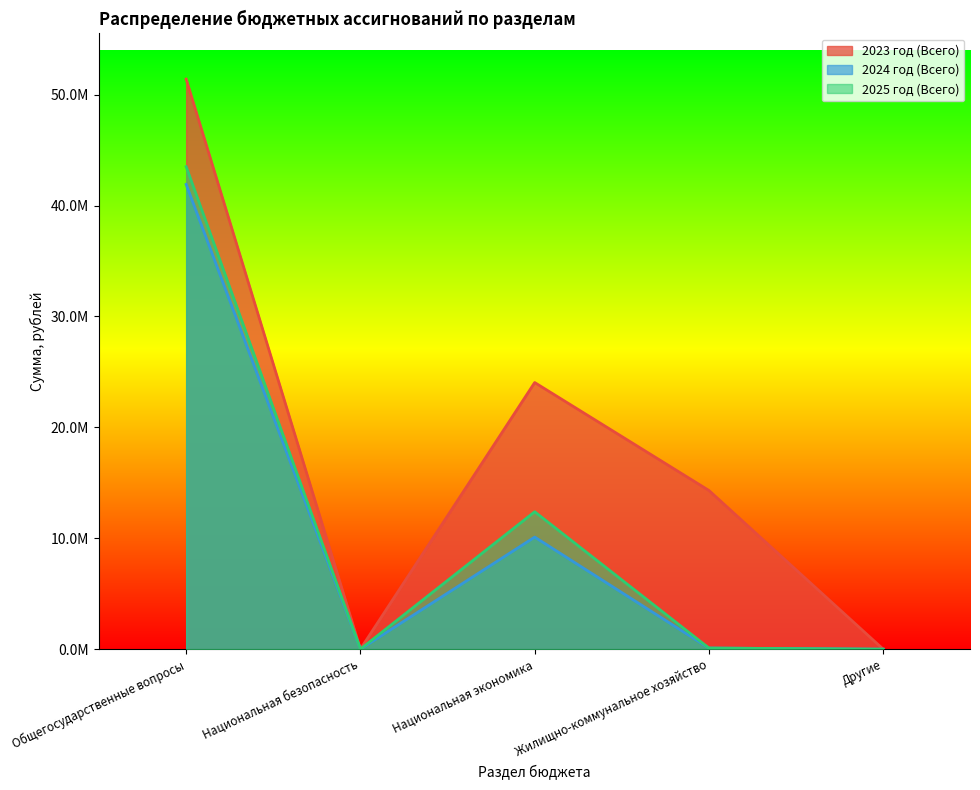

Reading right to left, what are all the values shown in this chart?

2023 год (Всего): 0.0	14308674.9	24043582.9	9936.9	51403660.1
2024 год (Всего): 0.0	101008.0	10108182.2	9000.0	41908004.6
2025 год (Всего): 0.0	101008.0	12391971.5	9000.0	43508285.4